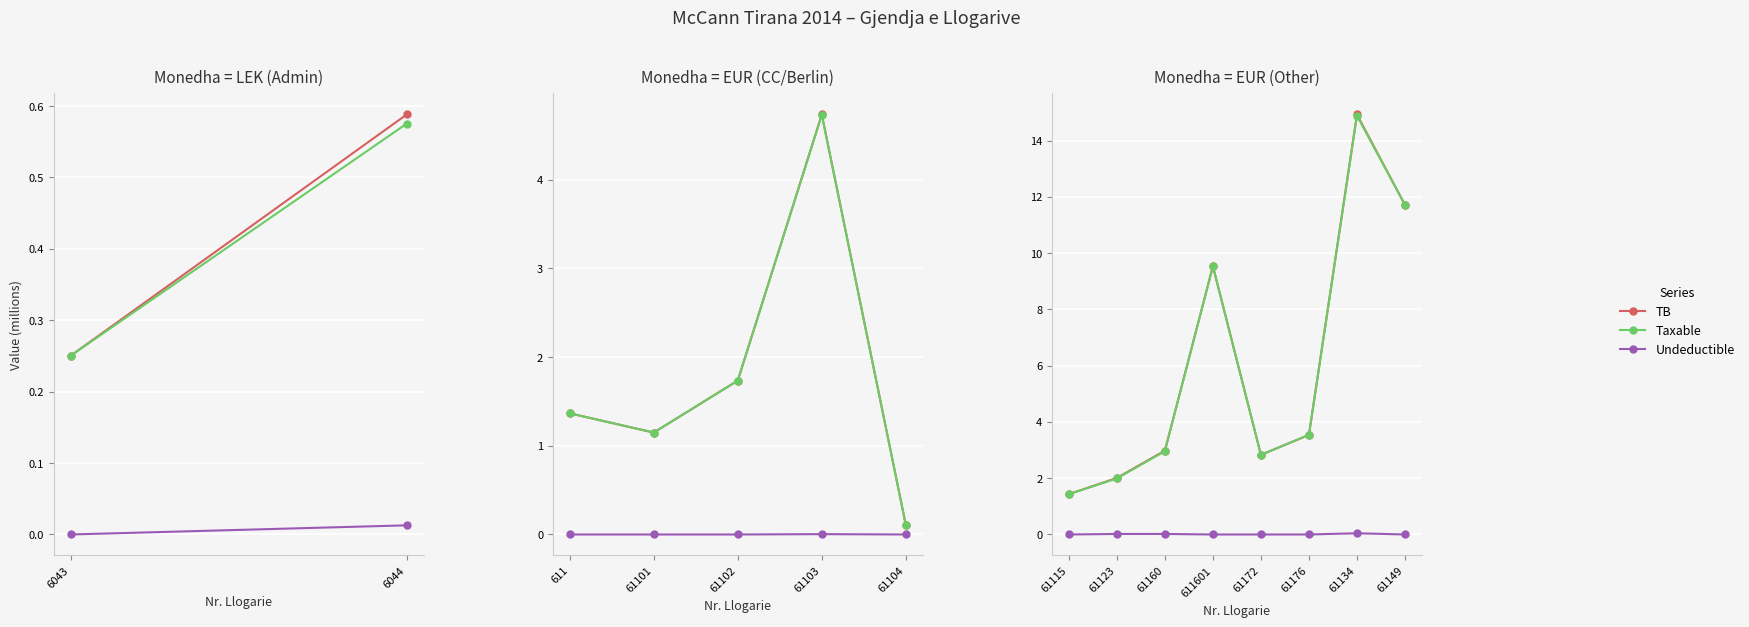

Which series changed the most between 611601 and 61176?

TB